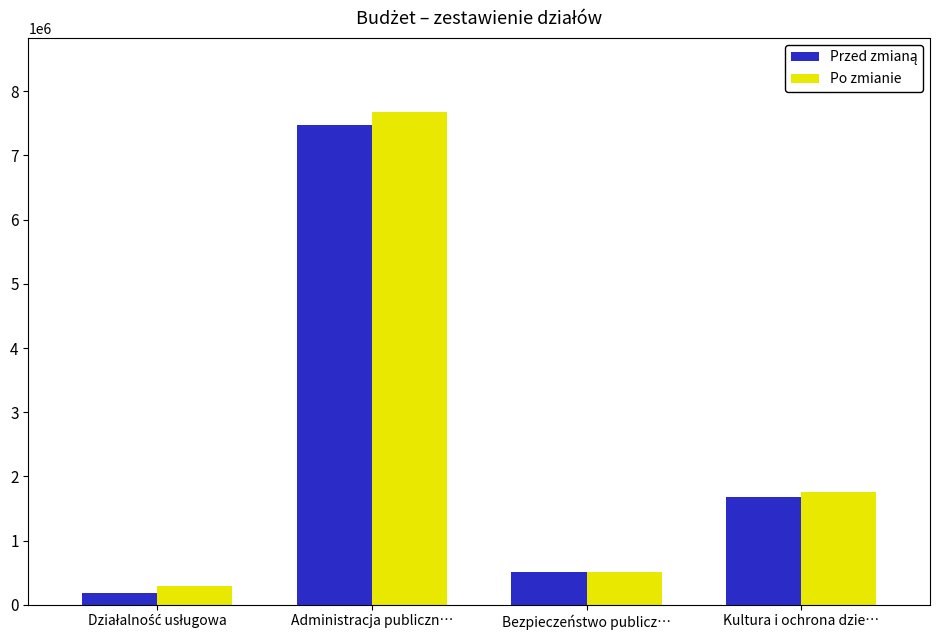

What is the smallest value displayed?

177862.0